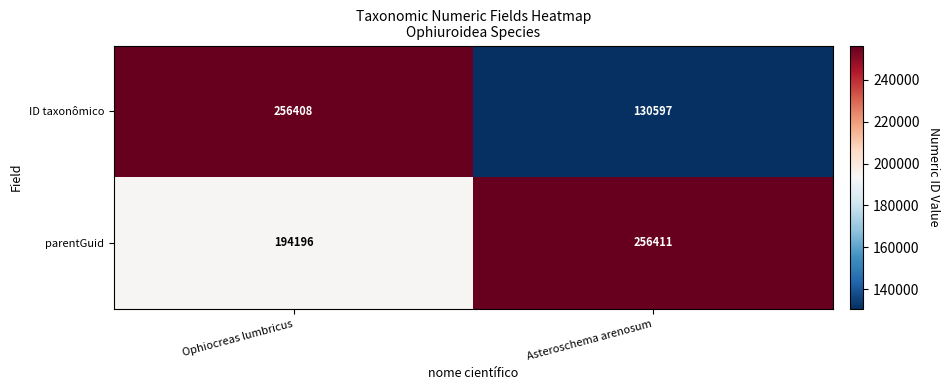

Reading left to right, transcribe all the data shown in this chart.

ID taxonômico: 256408	130597
parentGuid: 194196	256411